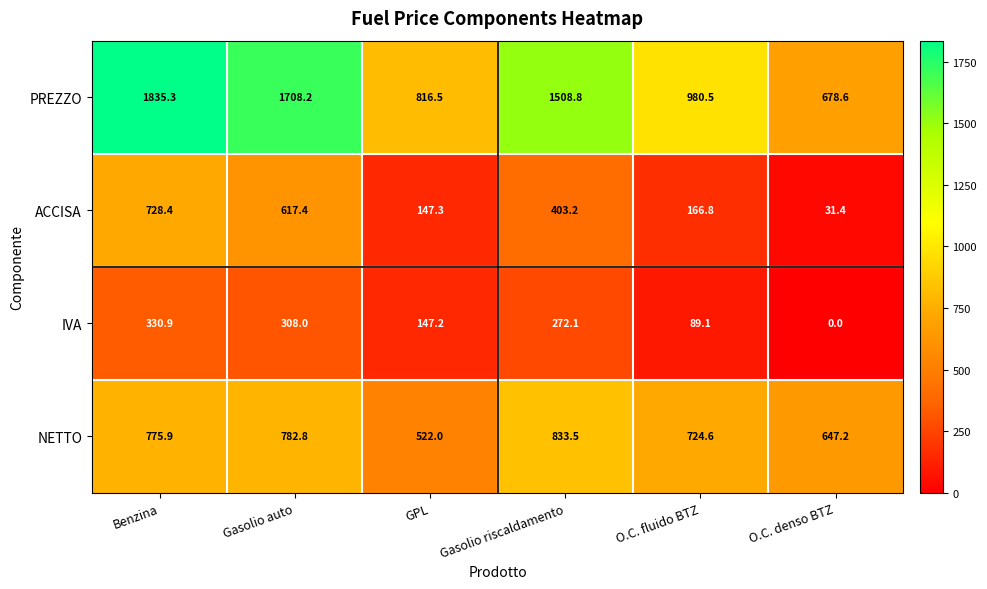

How many distinct data groups are displayed?

4